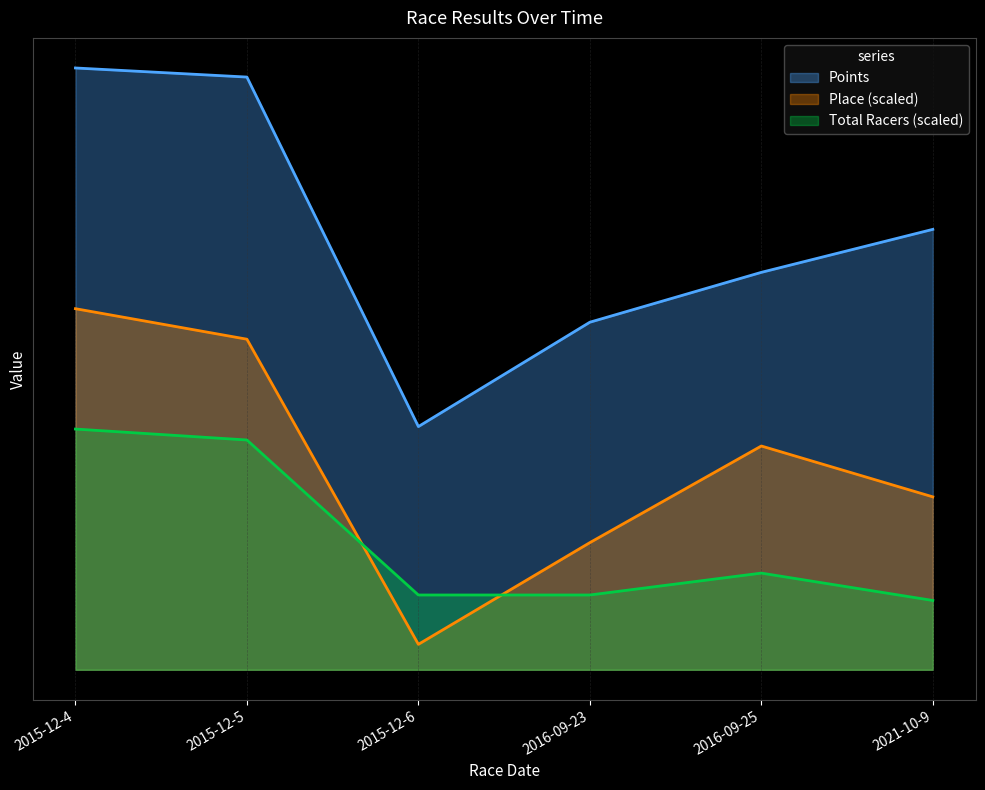

Between which two adjacent categories do Total Racers and Place first intersect?

2015-12-5 and 2015-12-6